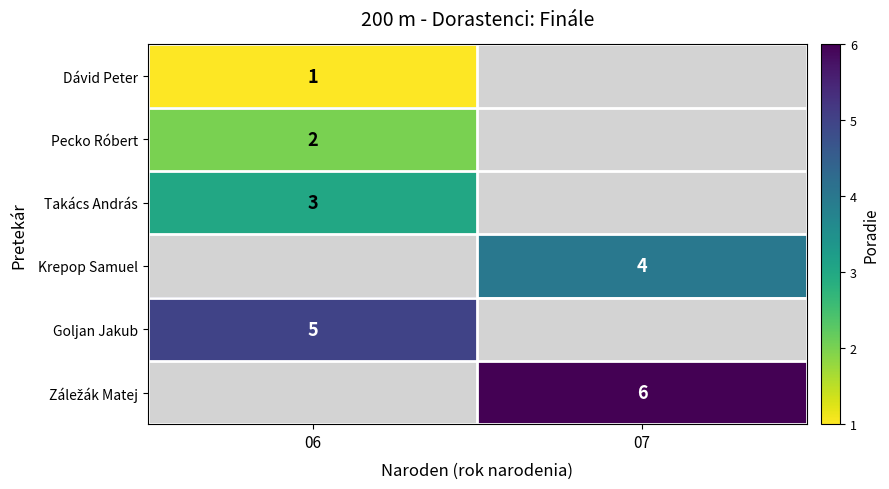

The Pecko Róbert series shows 2 at 06. True or false?

True